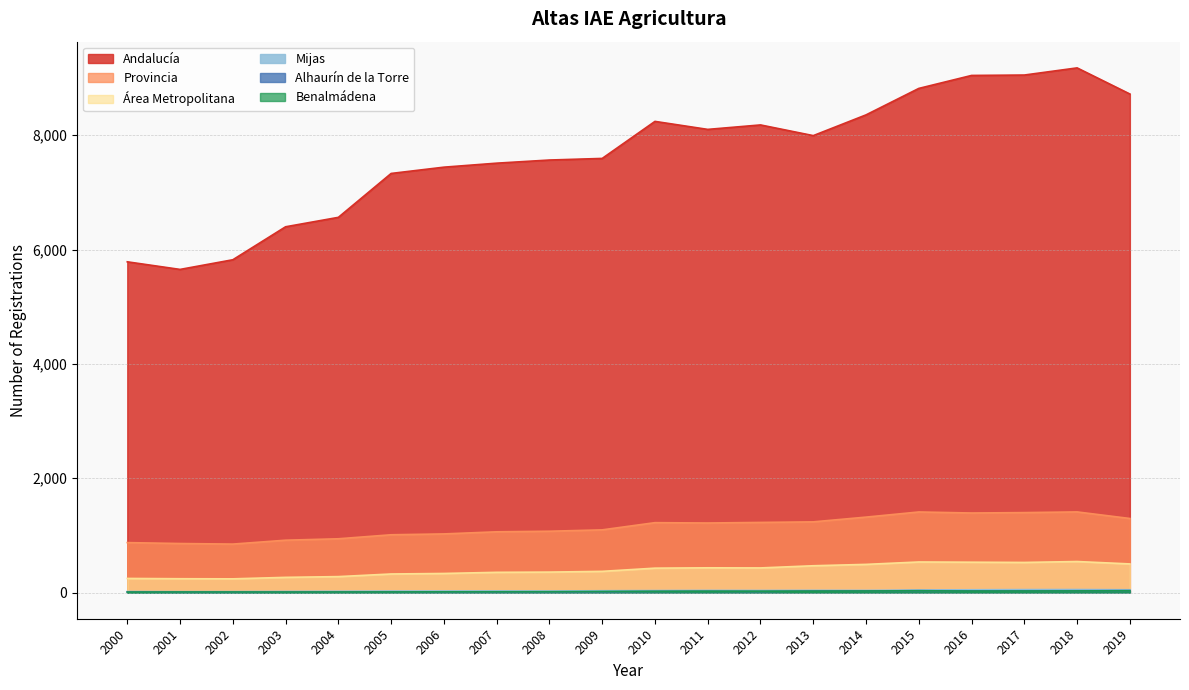

Between 2002 and 2001, which is larger?

2001